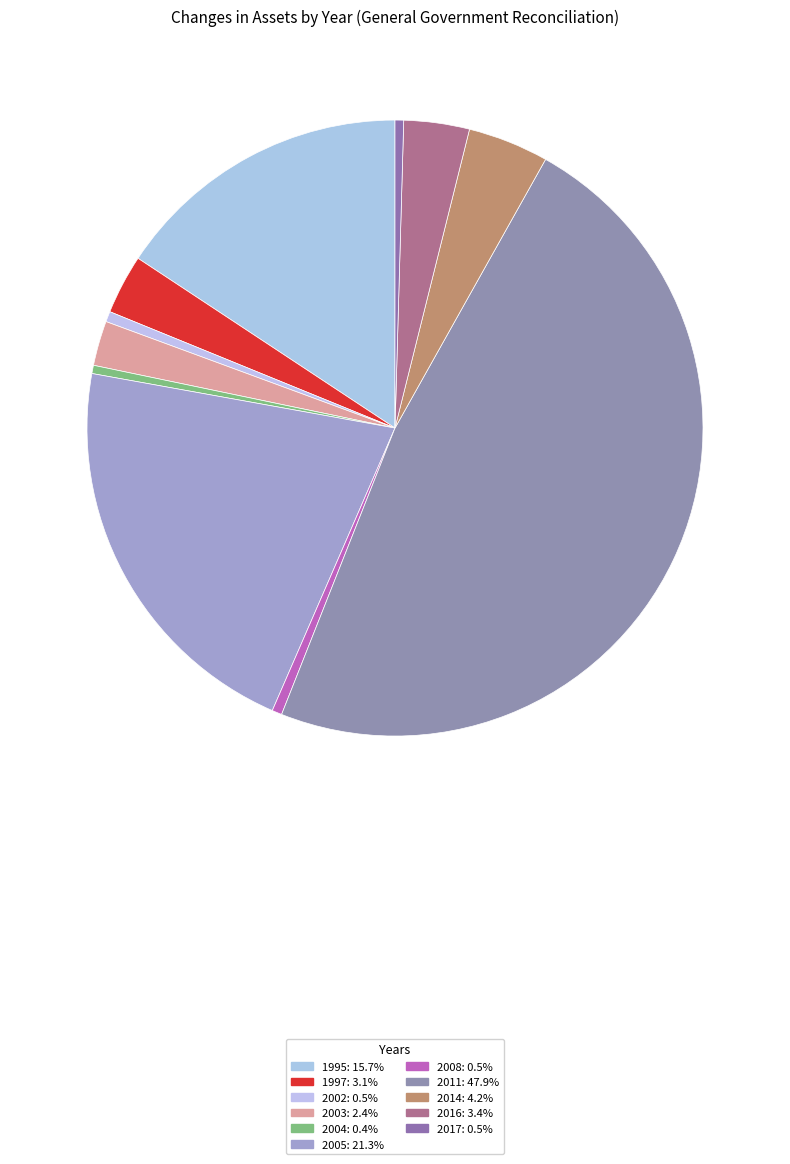

Count the number of slices in the pie.

11